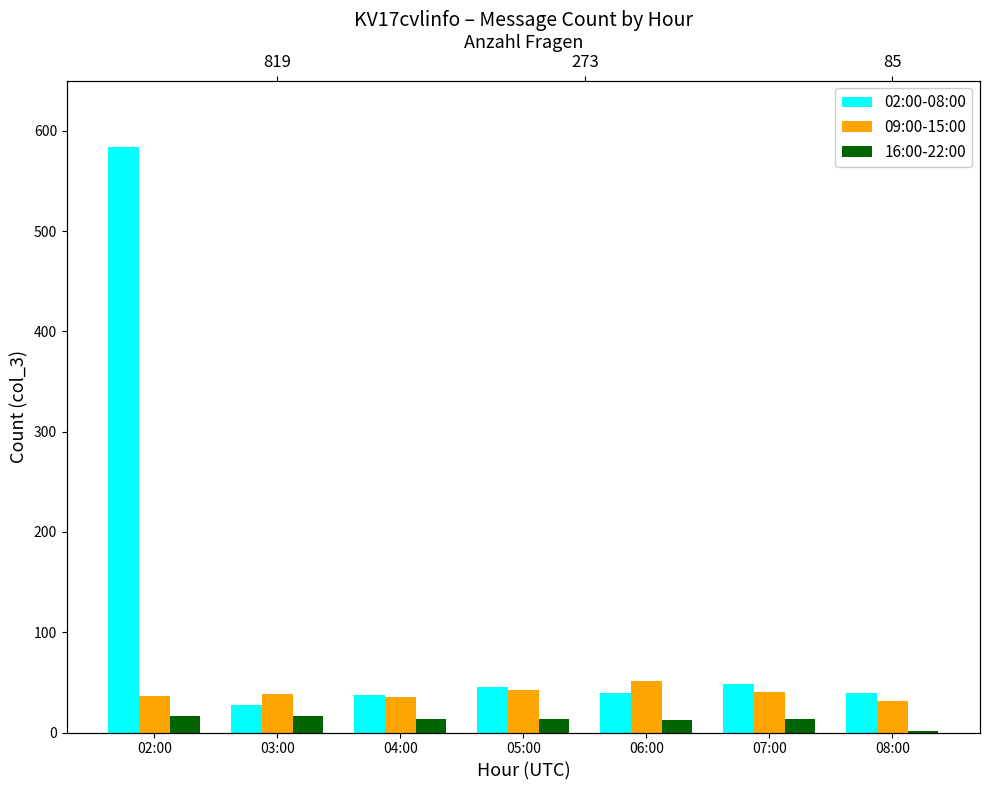

At which label does 16:00-22:00 first exceed 13?

02:00